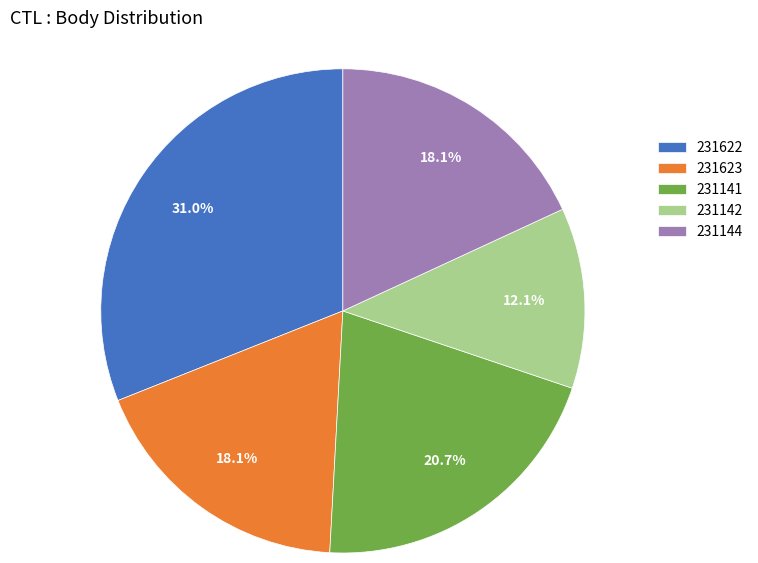

How much of the chart is everything except 231623?

81.9%